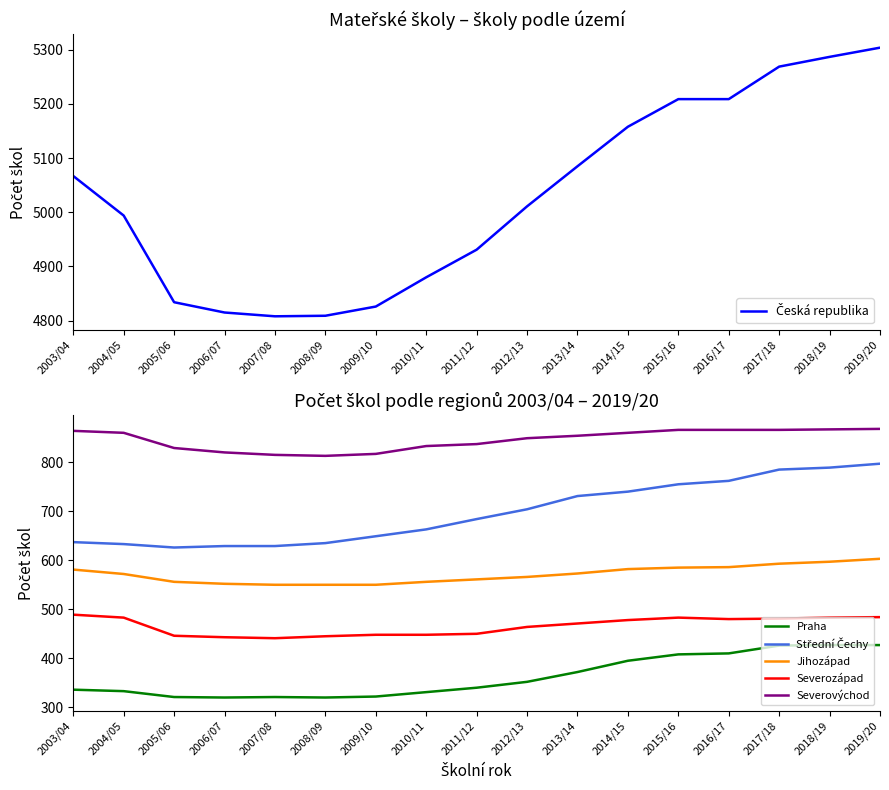

What is the maximum value shown in the chart?

5304